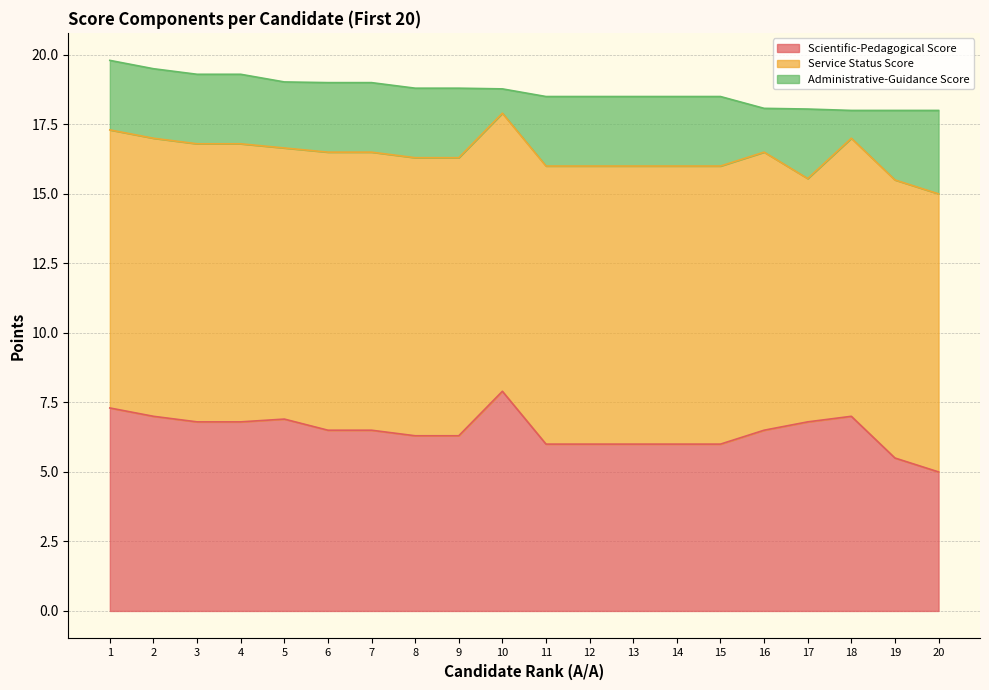

Count the number of categories in the chart.

20